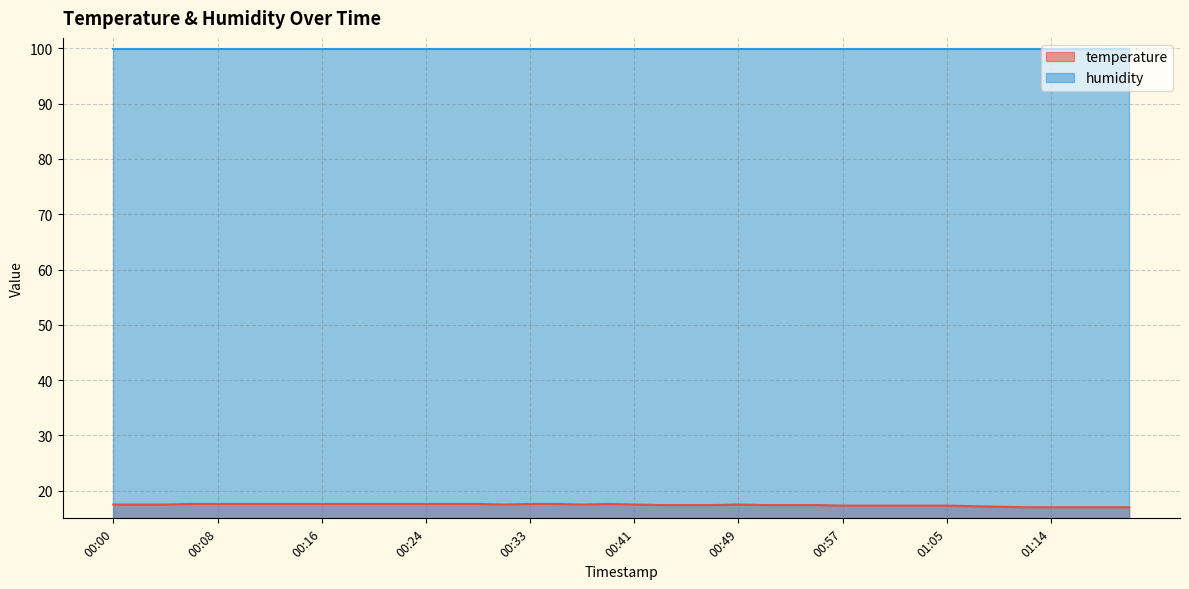

How many points are higher than both their immediate neighbors (excluding endpoints)?

2